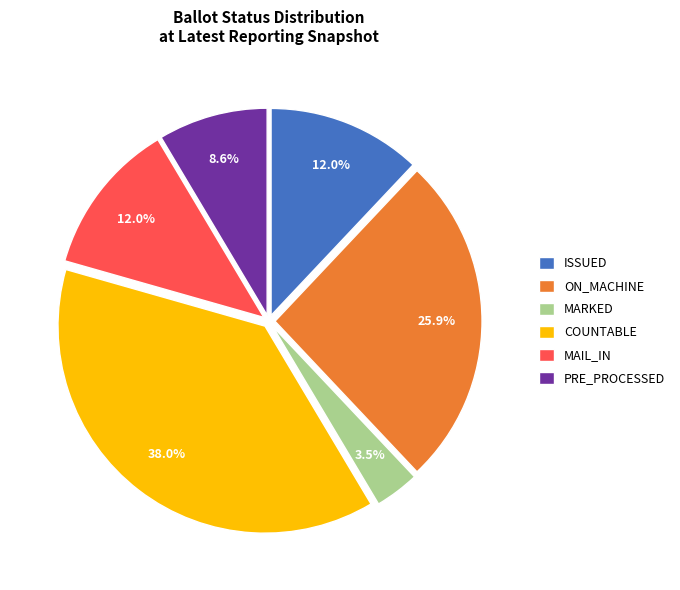

Do ON_MACHINE and PRE_PROCESSED together represent more than half of the pie?

No